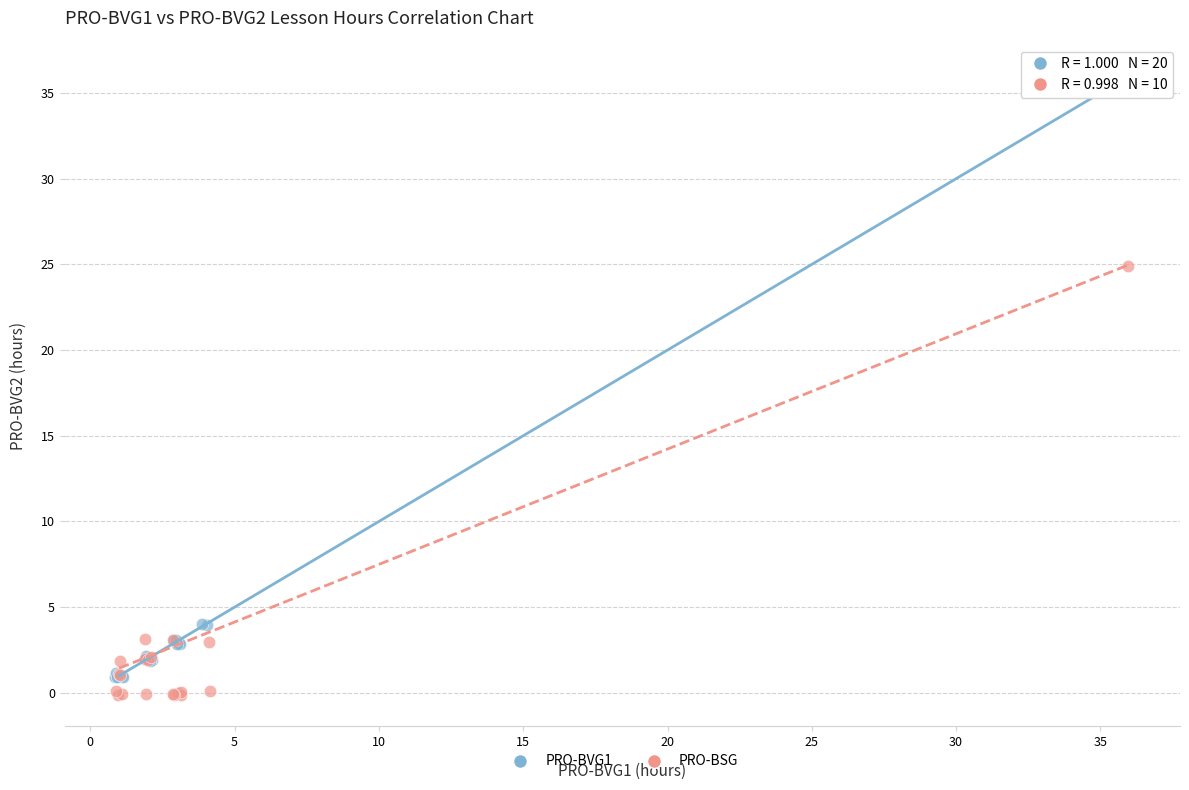

Which series reaches the maximum Y coordinate?

PRO-BVG1